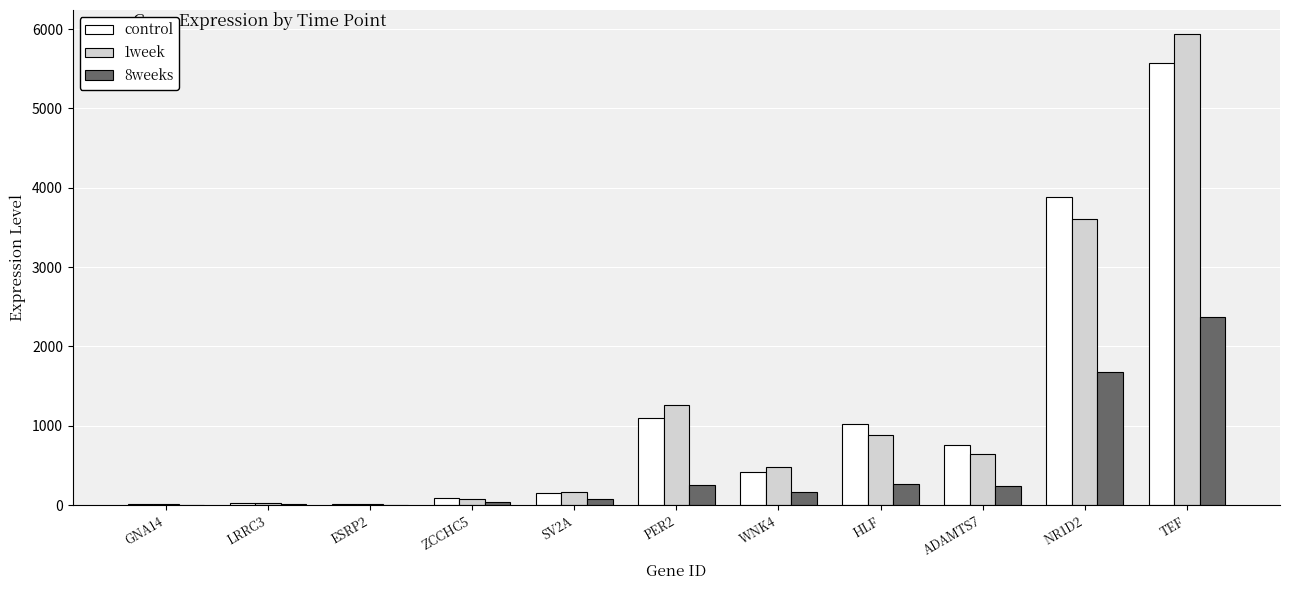

At which category is the sum across all series the highest?

TEF